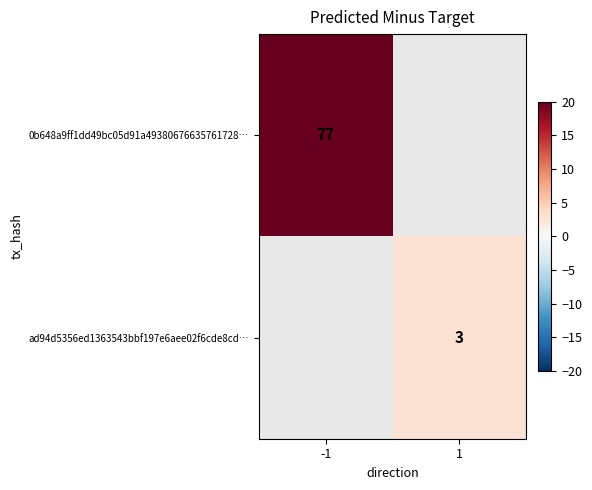

True or false: ad94d5356ed1363543bbf197e6aee02f6cde8cd… has a value of 3 at 1.

True